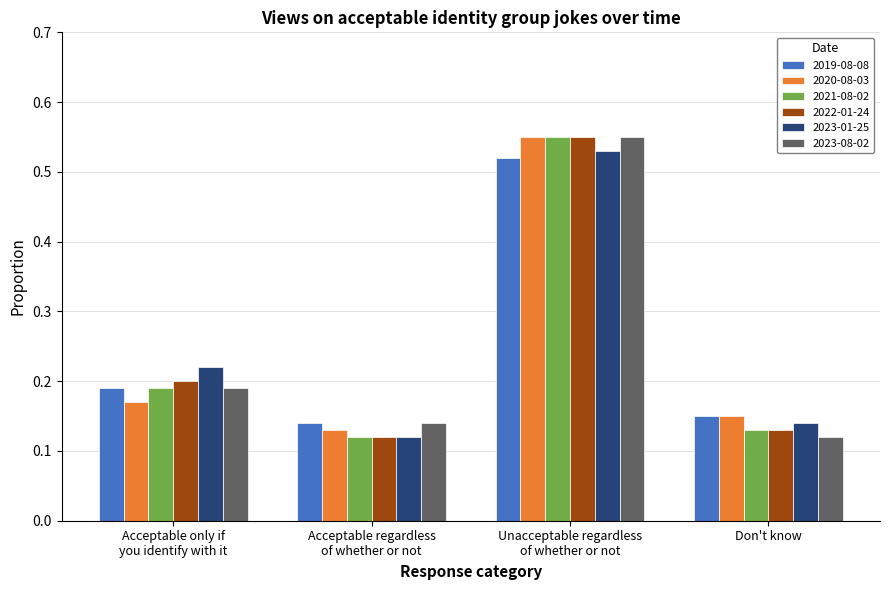

At how many categories does at least one series exceed 0?

4